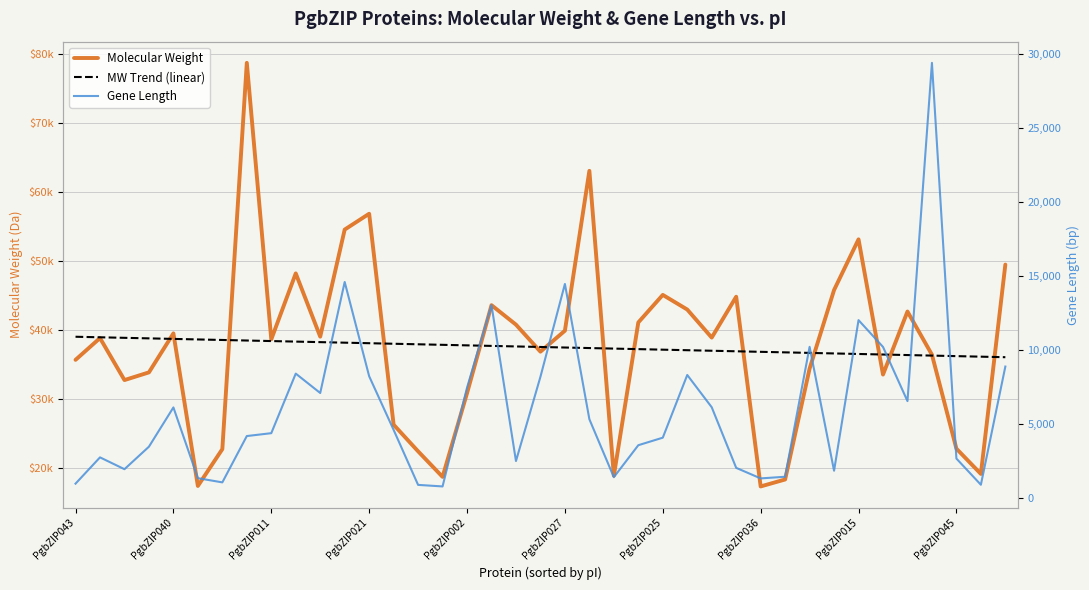

How many distinct data groups are displayed?

3